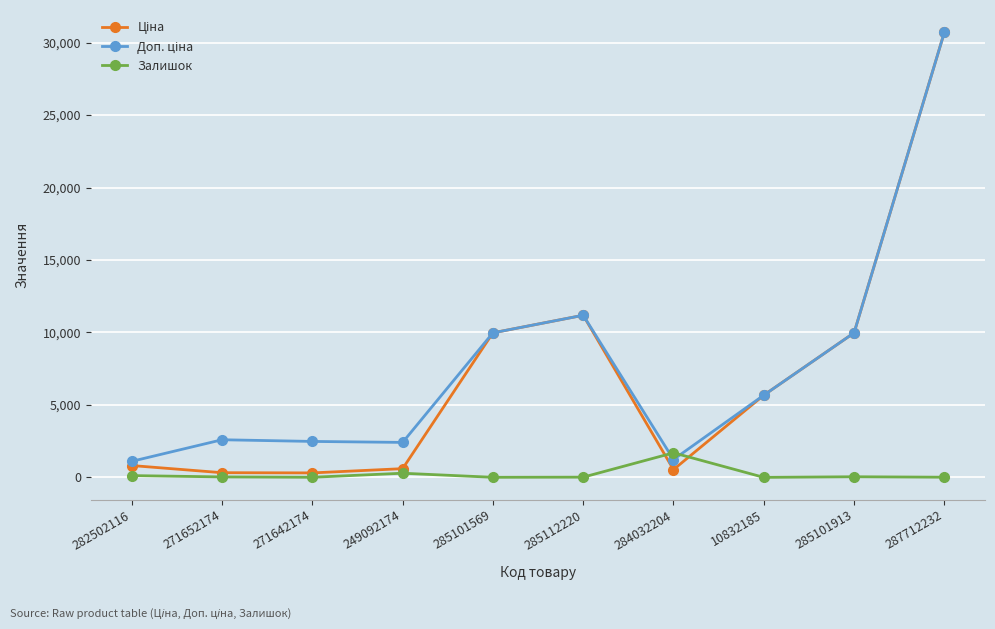

At which category is the sum across all series the highest?

287712232